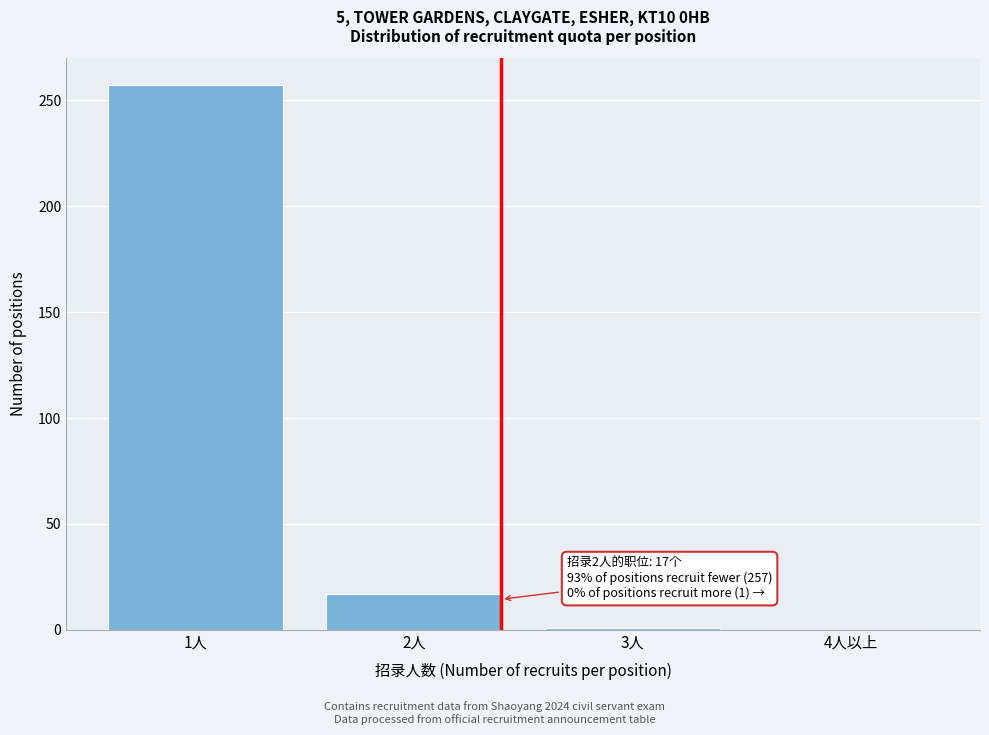

What is the change in value from 2人 to 4人以上?

-17